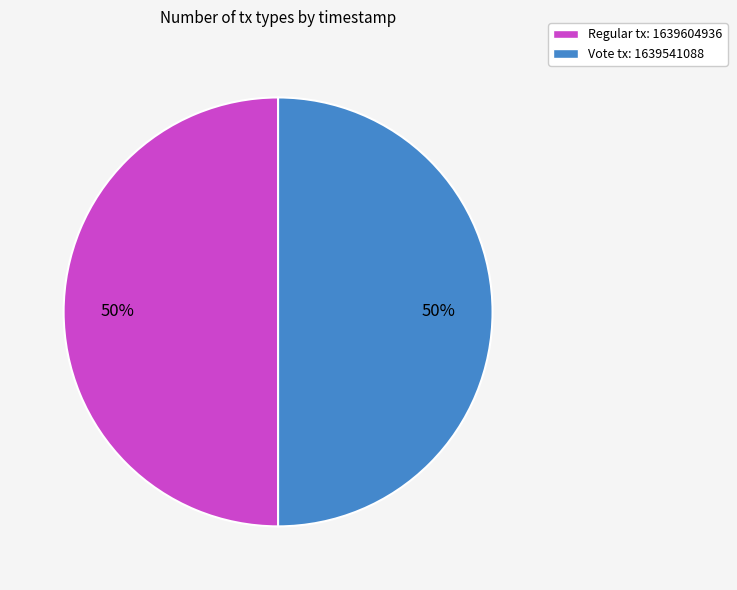

To the nearest percent, what portion does Regular represent?

50%